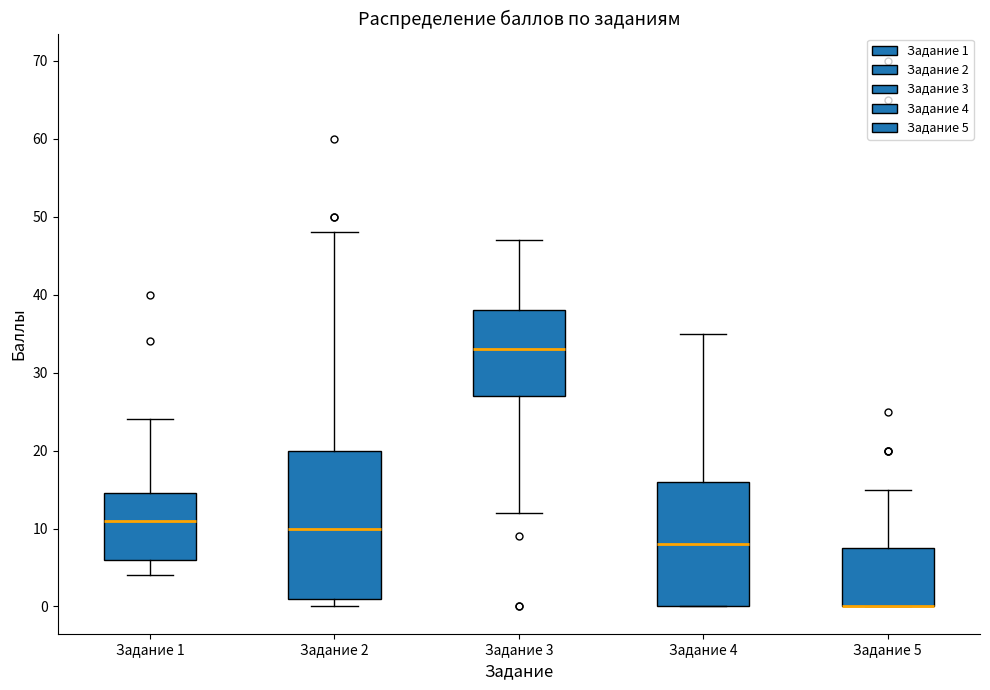

Reading left to right, read every box against the y-axis: the position of its median line, the range the box covers, and the ends of its whiskers. The values are not printed on the chart, so give them approximately, as read against the axis.

Задание 1: median 11, box 6 to 15, whiskers 4 to 24
Задание 2: median 10, box 1 to 20, whiskers 0 to 48
Задание 3: median 33, box 27 to 38, whiskers 12 to 47
Задание 4: median 8, box 0 to 16, whiskers 0 to 35
Задание 5: median 0 (drawn on the box's lower edge), box 0 to 8, whiskers 0 to 15